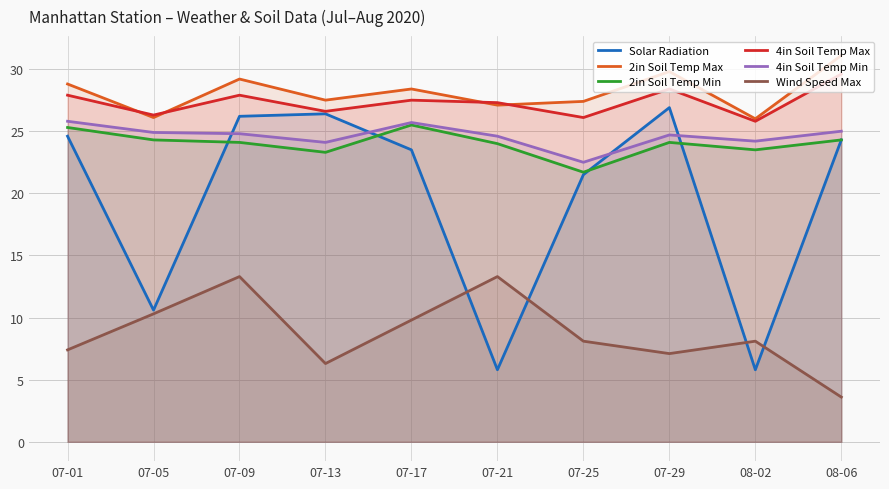

What is the total value across all series at 07-09?

145.5